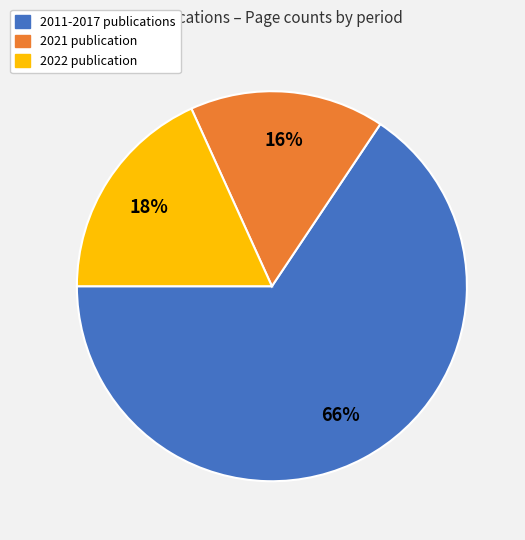

To the nearest percent, what is the combined percentage of 2011-2017 publications and 2022 publication?

84%